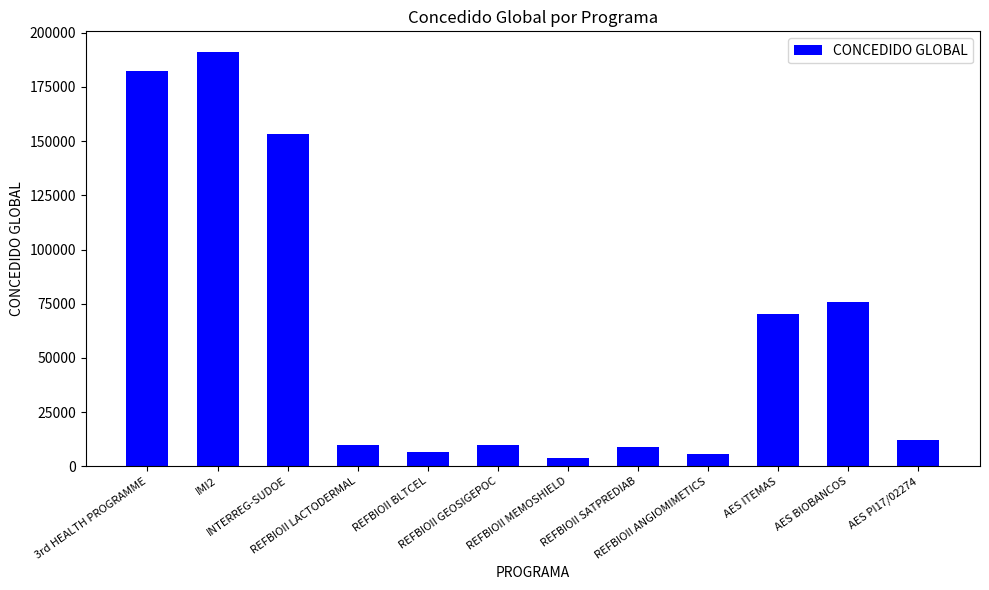

What is the value of the 5th bar from the left?

6500.0